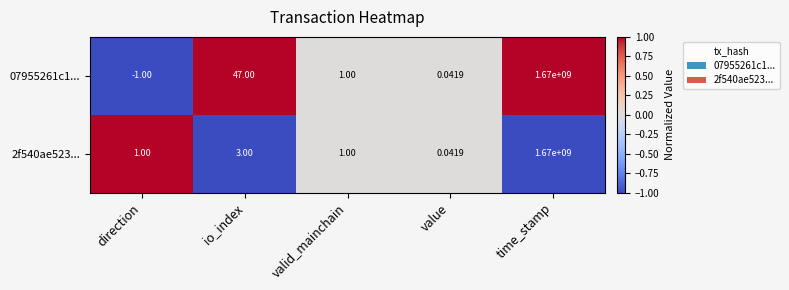

At io_index, list the series in order from largest to smallest.

07955261c1..., 2f540ae523...